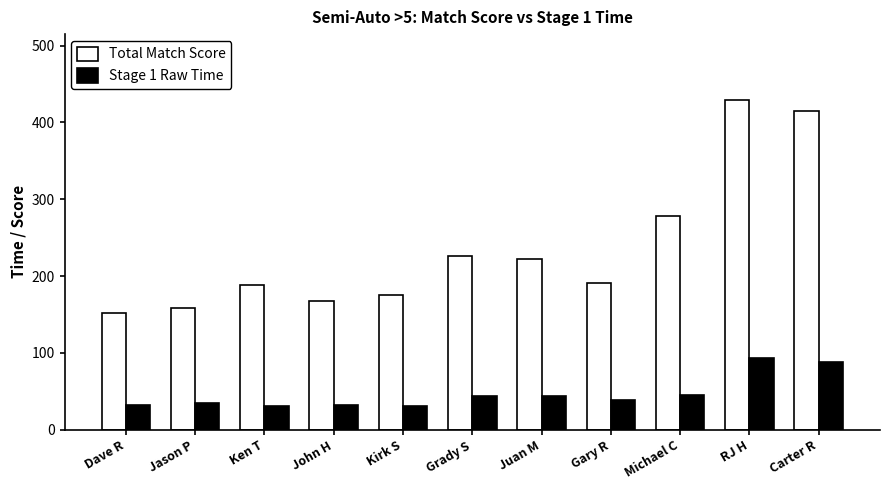

What is the spread (max minus min) of values at John H?

134.5